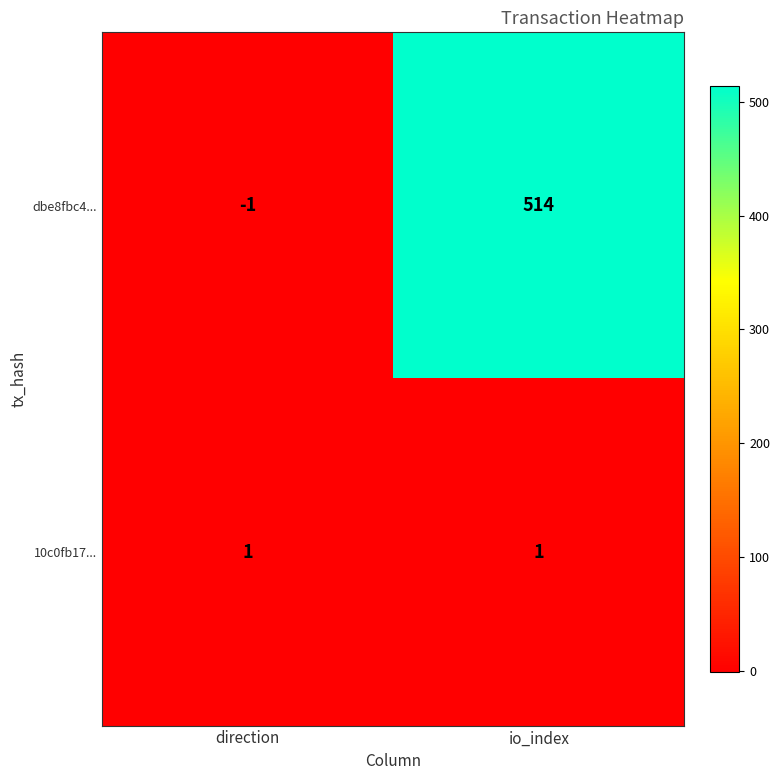

At which category does the chart reach its peak across all series?

io_index